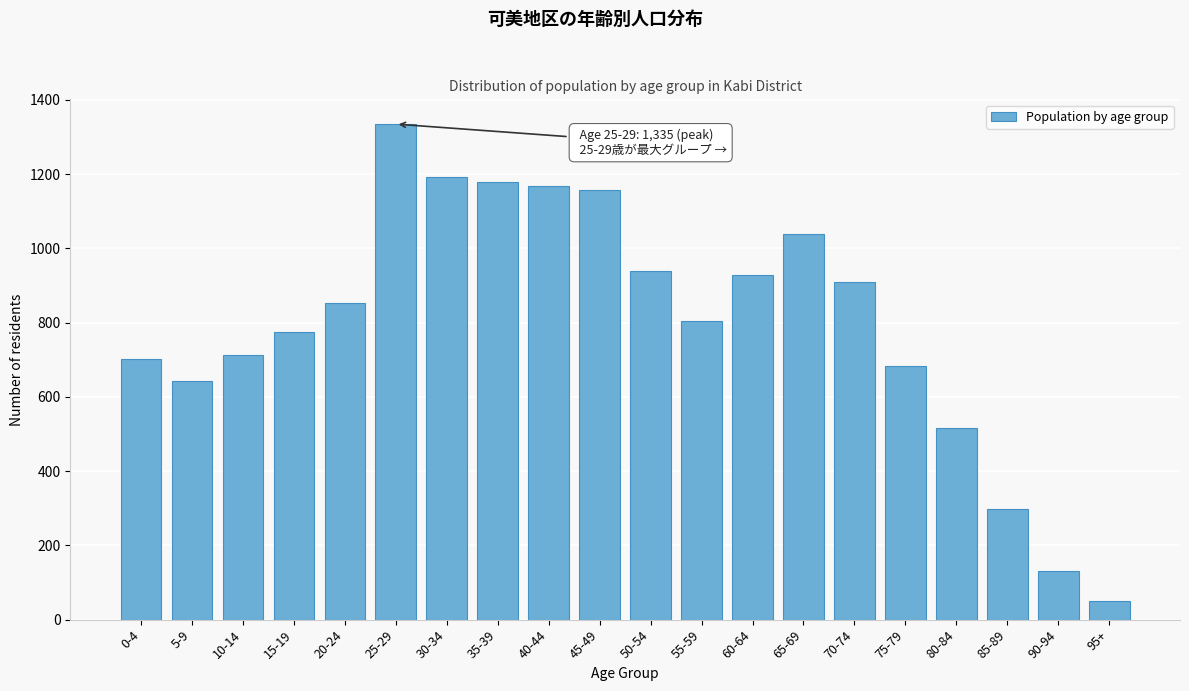

Reading left to right, list all the values displayed in this chart.

701	642	714	774	854	1335	1192	1180	1168	1158	940	805	929	1038	910	684	517	298	130	51